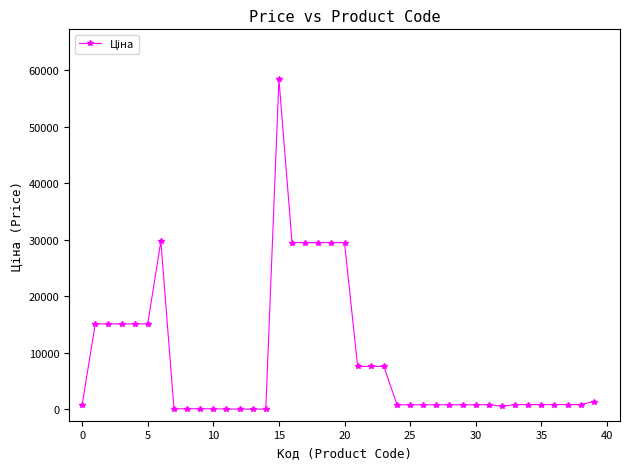

What is the greatest value displayed?

58426.5